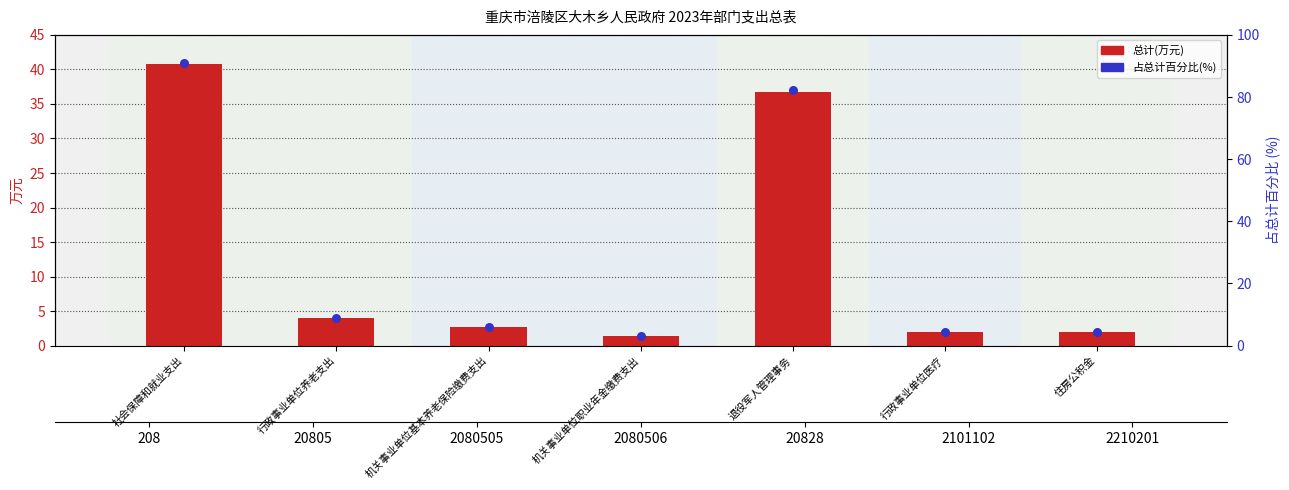

At how many categories does at least one series exceed 61?

2